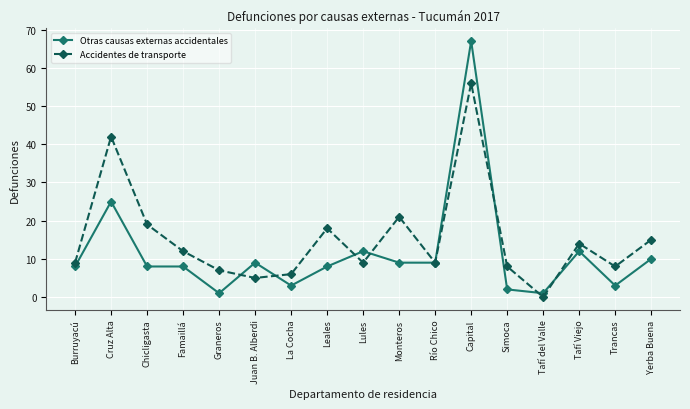

The Otras causas externas accidentales series shows 9 at Río Chico. True or false?

True